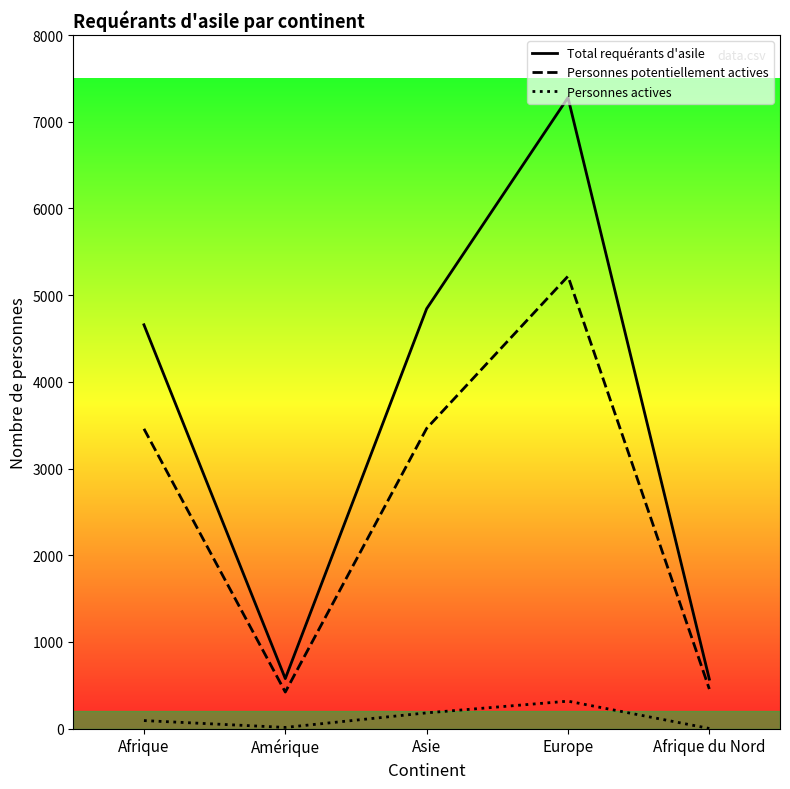

Rank the series by their maximum value, from lowest to highest.

Personnes actives, Personnes potentiellement actives, Total requérants d'asile